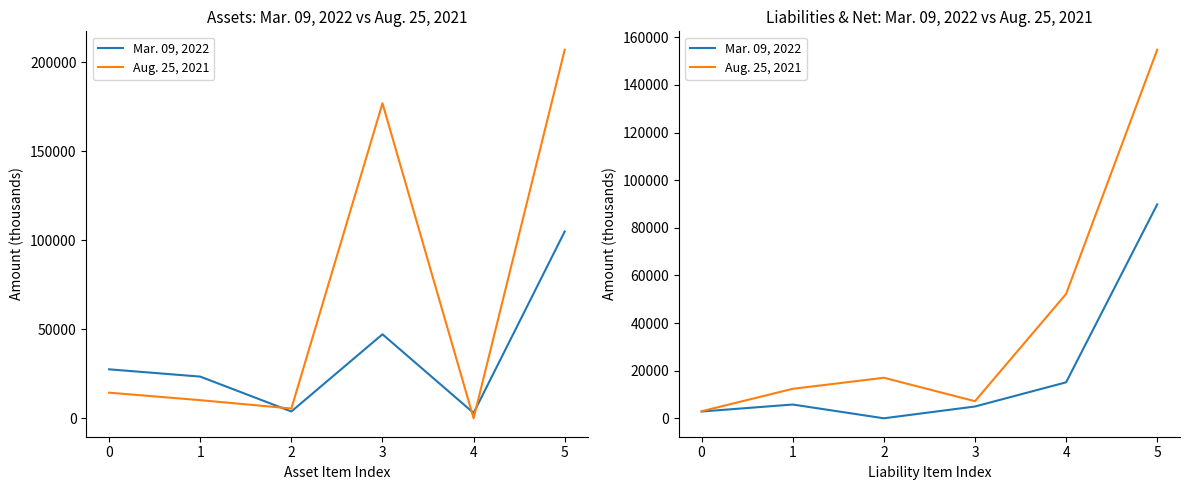

What is the difference between the second highest and minimum values in the Aug. 25, 2021 series?

49267